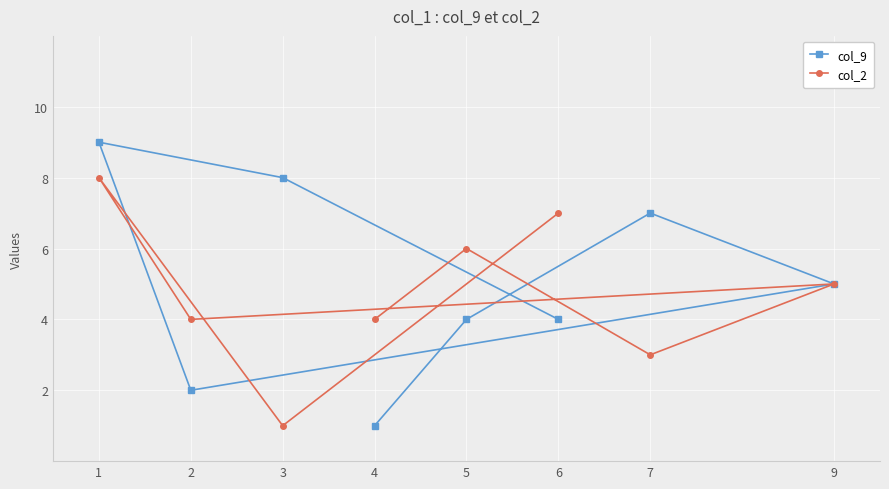

How many distinct data groups are displayed?

2